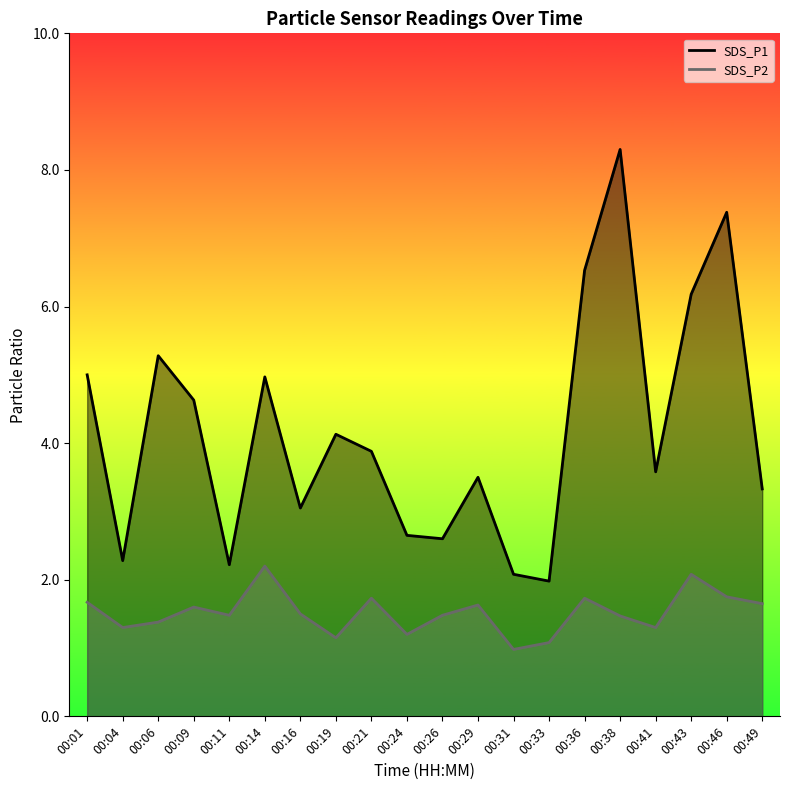

True or false: SDS_P2 and SDS_P1 cross at least once.

False